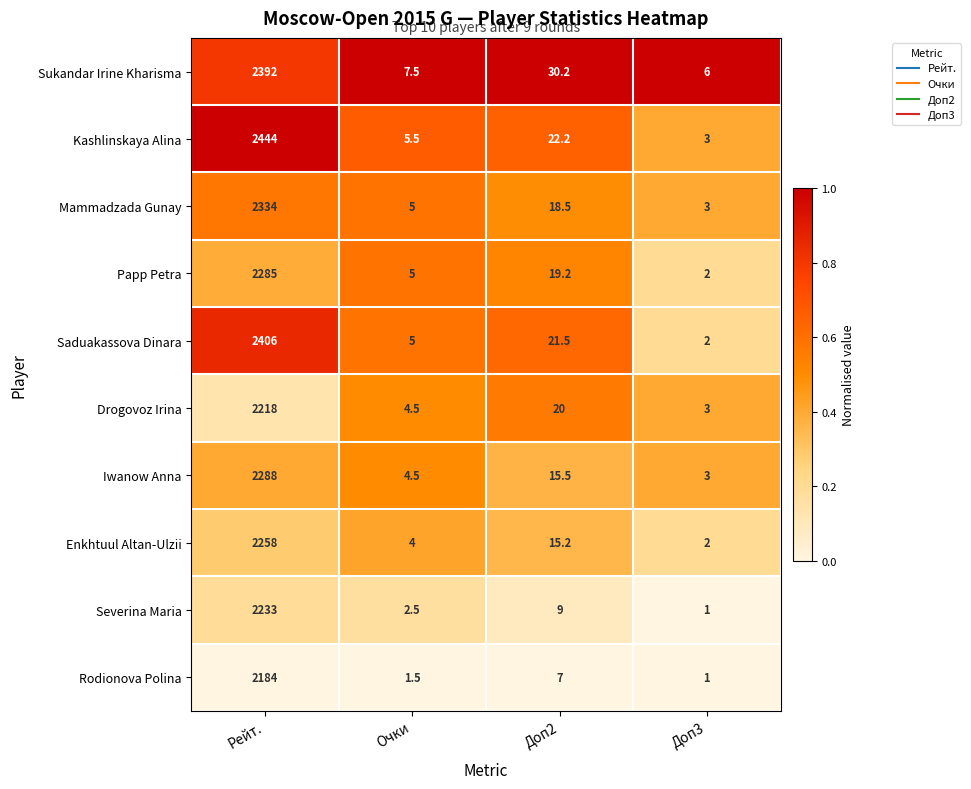

What is the difference between the highest and lowest values at Доп3?

5.0